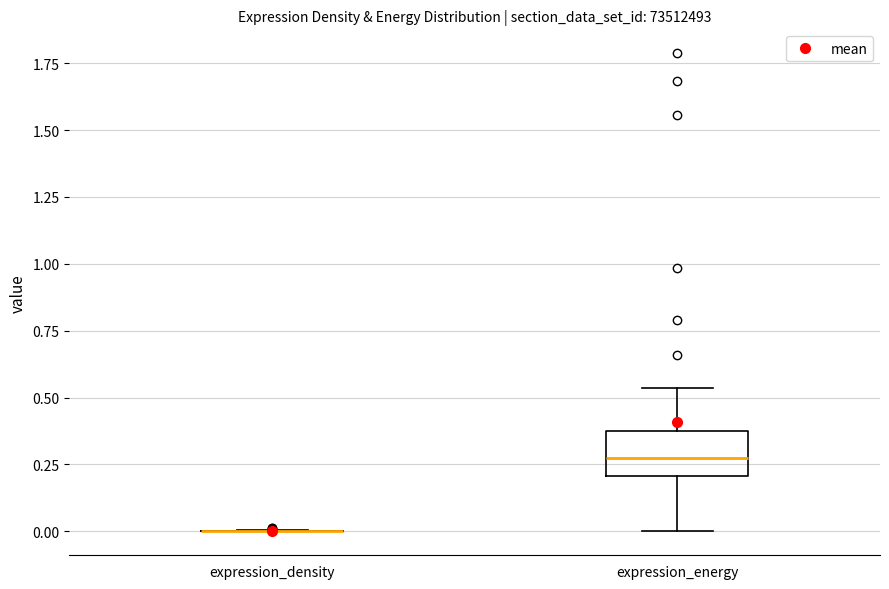

Reading left to right, transcribe this box plot: for each box, give where its median line is, the range the box spans, and where its two whiskers end, as read against the y-axis. The values are not printed on the chart, so give them approximately, as read against the axis.

expression_density: box collapsed to a line at 0.00, whiskers 0.00 to 0.00
expression_energy: median 0.25, box 0.20 to 0.35, whiskers 0.00 to 0.55